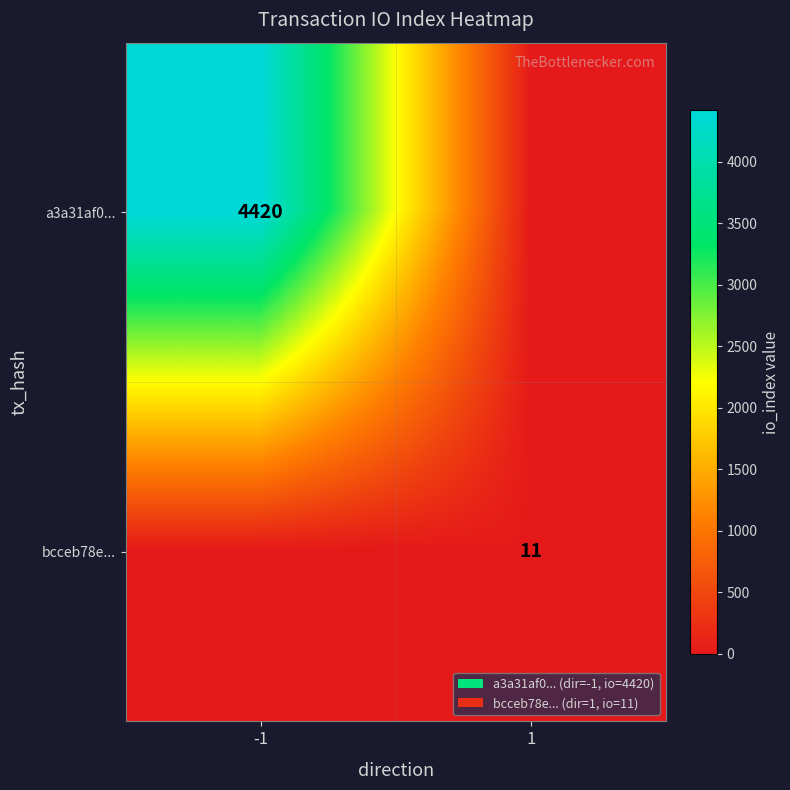

At how many categories does at least one series exceed 4283?

1